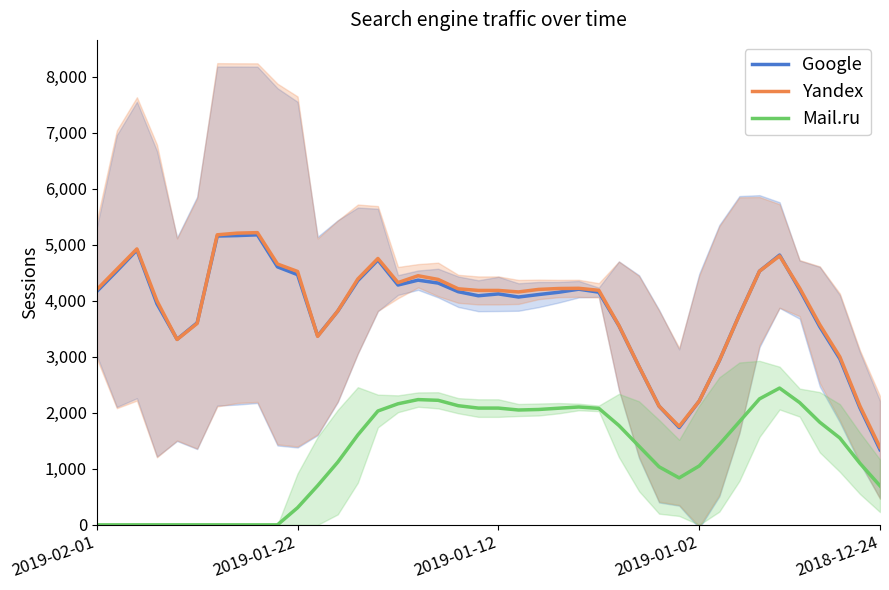

Rank the series at 36 from highest to lowest value.

Yandex, Google, Mail.ru